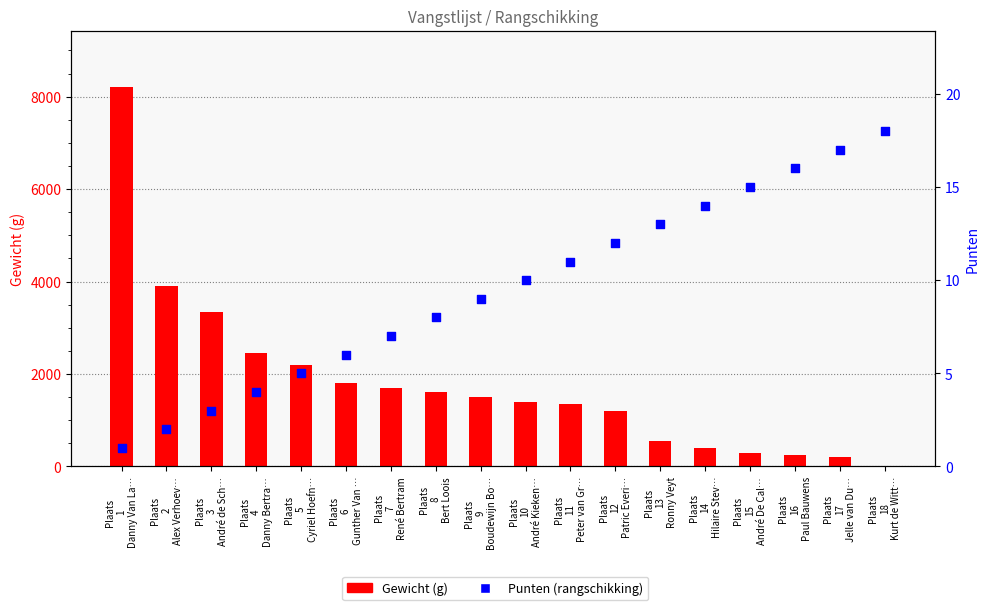

Is the value of Gewicht at Plaats
16
Paul Bauwens greater than the value of Punten at Plaats
9
Boudewijn Bo…?

Yes